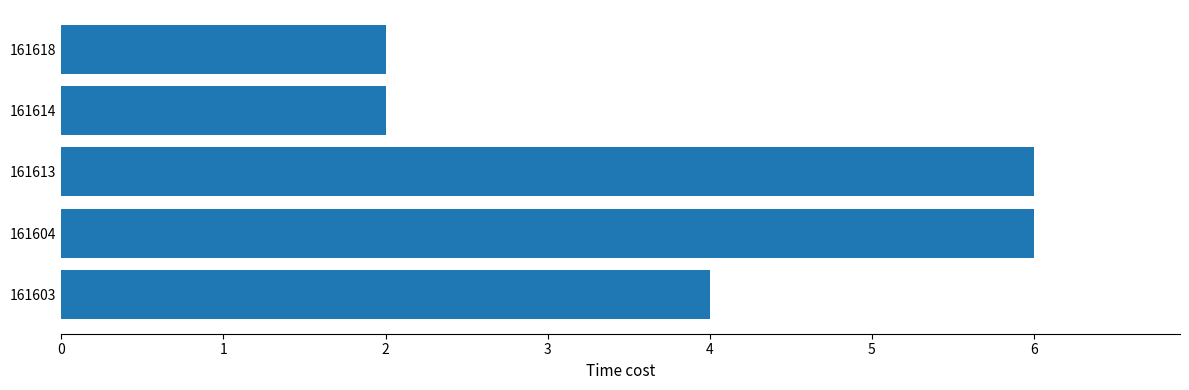

Between 161613 and 161614, which is larger?

161613